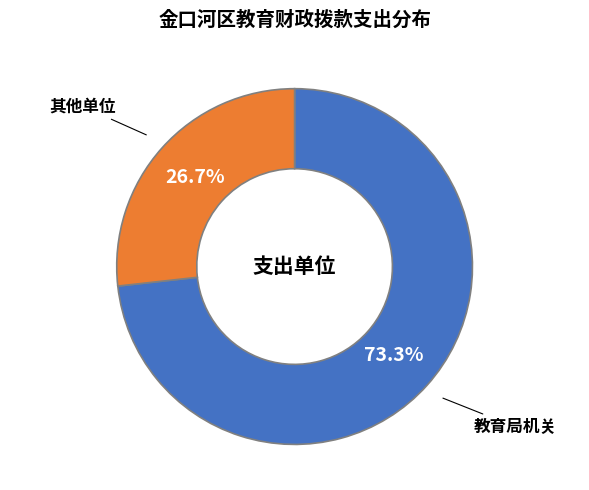

Count the number of slices in the pie.

2